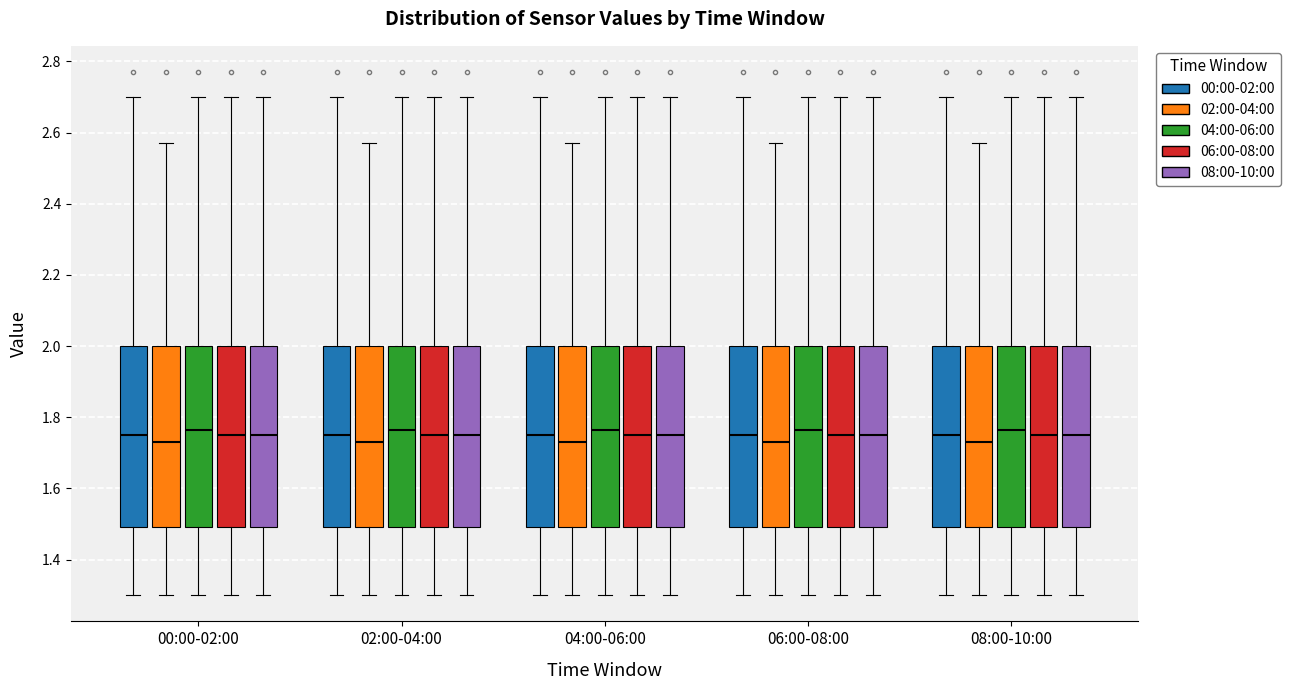

Reading left to right, transcribe this box plot: for each box, give where its median line is, the range the box spans, and where its two whiskers end, as read against the y-axis. The values are not printed on the chart, so give them approximately, as read against the axis.

00:00-02:00 (00:00-02:00): median 1.76, box 1.50 to 2.00, whiskers 1.30 to 2.70
00:00-02:00 (02:00-04:00): median 1.74, box 1.50 to 2.00, whiskers 1.30 to 2.58
00:00-02:00 (04:00-06:00): median 1.76, box 1.50 to 2.00, whiskers 1.30 to 2.70
00:00-02:00 (06:00-08:00): median 1.76, box 1.50 to 2.00, whiskers 1.30 to 2.70
00:00-02:00 (08:00-10:00): median 1.76, box 1.50 to 2.00, whiskers 1.30 to 2.70
02:00-04:00 (00:00-02:00): median 1.76, box 1.50 to 2.00, whiskers 1.30 to 2.70
02:00-04:00 (02:00-04:00): median 1.74, box 1.50 to 2.00, whiskers 1.30 to 2.58
02:00-04:00 (04:00-06:00): median 1.76, box 1.50 to 2.00, whiskers 1.30 to 2.70
02:00-04:00 (06:00-08:00): median 1.76, box 1.50 to 2.00, whiskers 1.30 to 2.70
02:00-04:00 (08:00-10:00): median 1.76, box 1.50 to 2.00, whiskers 1.30 to 2.70
04:00-06:00 (00:00-02:00): median 1.76, box 1.50 to 2.00, whiskers 1.30 to 2.70
04:00-06:00 (02:00-04:00): median 1.74, box 1.50 to 2.00, whiskers 1.30 to 2.58
04:00-06:00 (04:00-06:00): median 1.76, box 1.50 to 2.00, whiskers 1.30 to 2.70
04:00-06:00 (06:00-08:00): median 1.76, box 1.50 to 2.00, whiskers 1.30 to 2.70
04:00-06:00 (08:00-10:00): median 1.76, box 1.50 to 2.00, whiskers 1.30 to 2.70
06:00-08:00 (00:00-02:00): median 1.76, box 1.50 to 2.00, whiskers 1.30 to 2.70
06:00-08:00 (02:00-04:00): median 1.74, box 1.50 to 2.00, whiskers 1.30 to 2.58
06:00-08:00 (04:00-06:00): median 1.76, box 1.50 to 2.00, whiskers 1.30 to 2.70
06:00-08:00 (06:00-08:00): median 1.76, box 1.50 to 2.00, whiskers 1.30 to 2.70
06:00-08:00 (08:00-10:00): median 1.76, box 1.50 to 2.00, whiskers 1.30 to 2.70
08:00-10:00 (00:00-02:00): median 1.76, box 1.50 to 2.00, whiskers 1.30 to 2.70
08:00-10:00 (02:00-04:00): median 1.74, box 1.50 to 2.00, whiskers 1.30 to 2.58
08:00-10:00 (04:00-06:00): median 1.76, box 1.50 to 2.00, whiskers 1.30 to 2.70
08:00-10:00 (06:00-08:00): median 1.76, box 1.50 to 2.00, whiskers 1.30 to 2.70
08:00-10:00 (08:00-10:00): median 1.76, box 1.50 to 2.00, whiskers 1.30 to 2.70